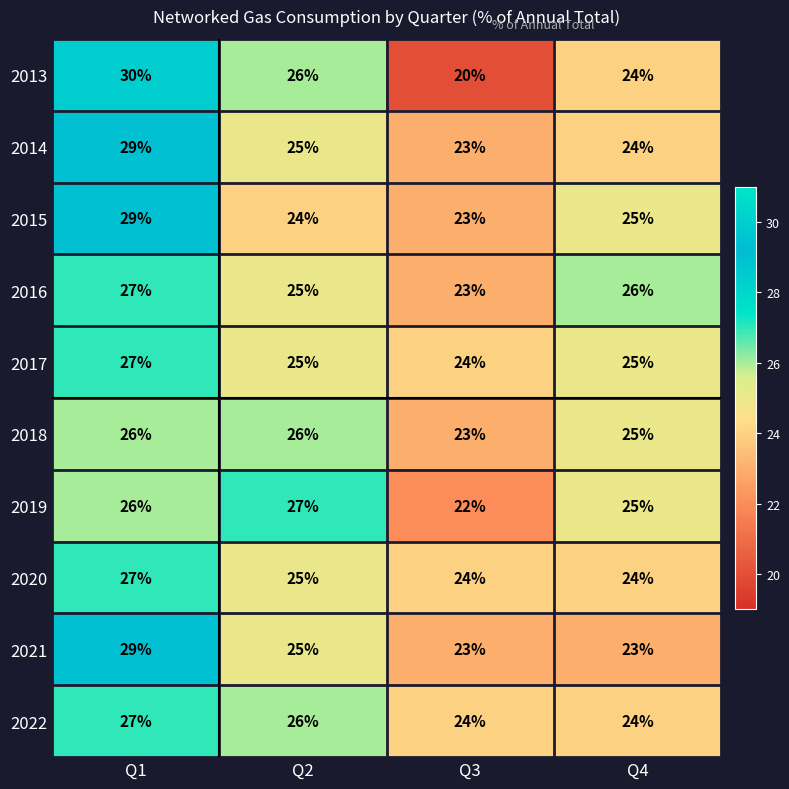

Is the value of 2014 at Q3 greater than the value of 2018 at Q2?

No